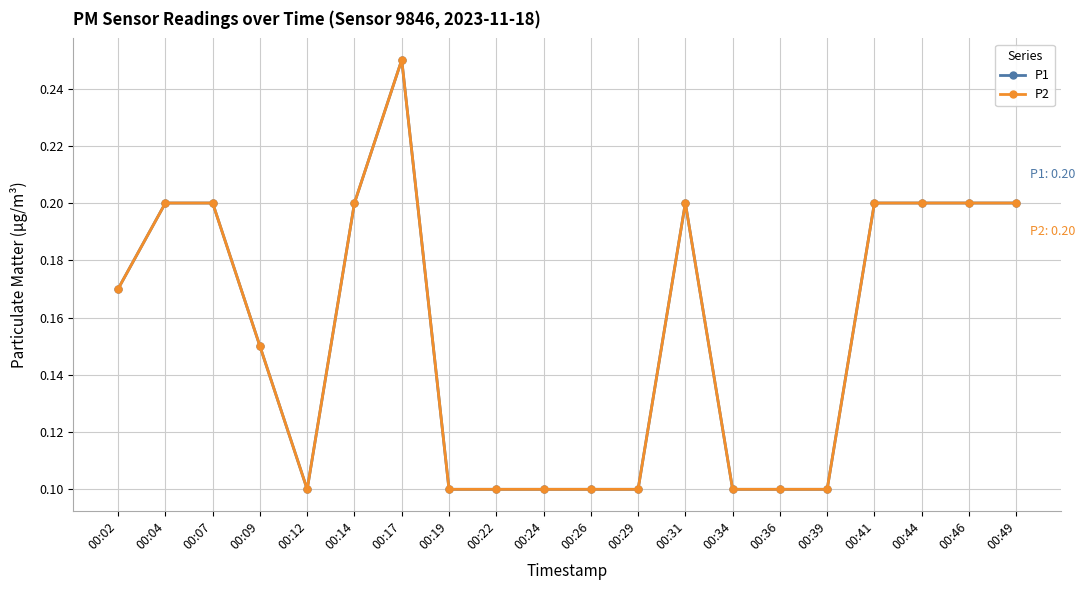

Where is P1 nearest to the value 0?

00:12